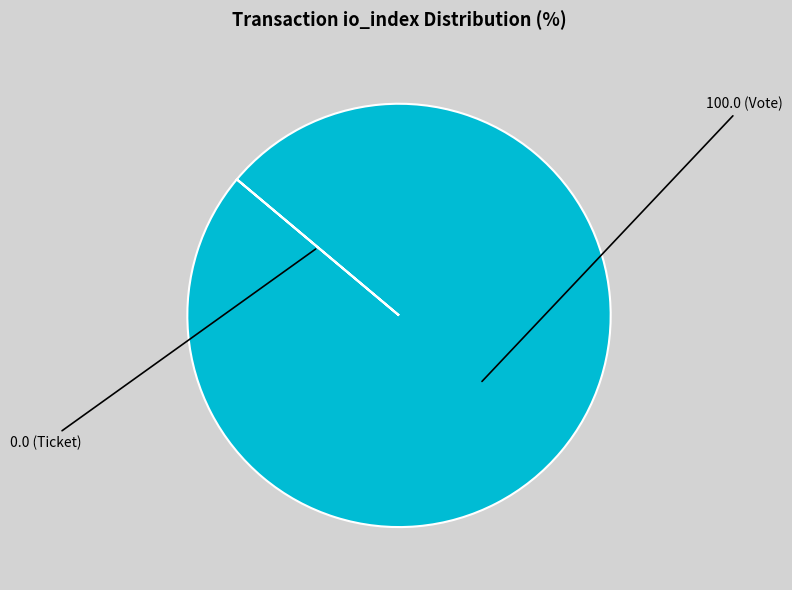

Does any single category account for the majority?

Yes